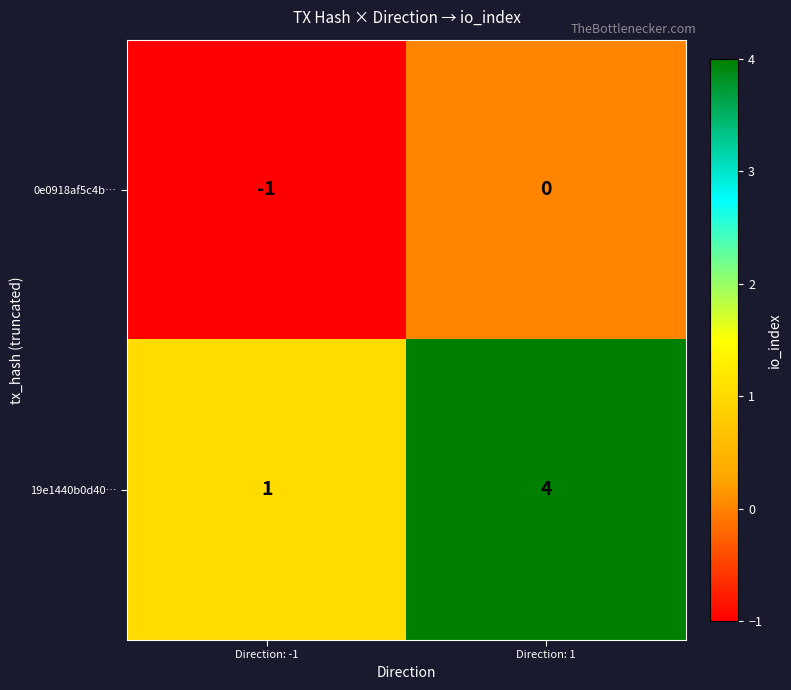

What is the minimum value shown in the chart?

-1